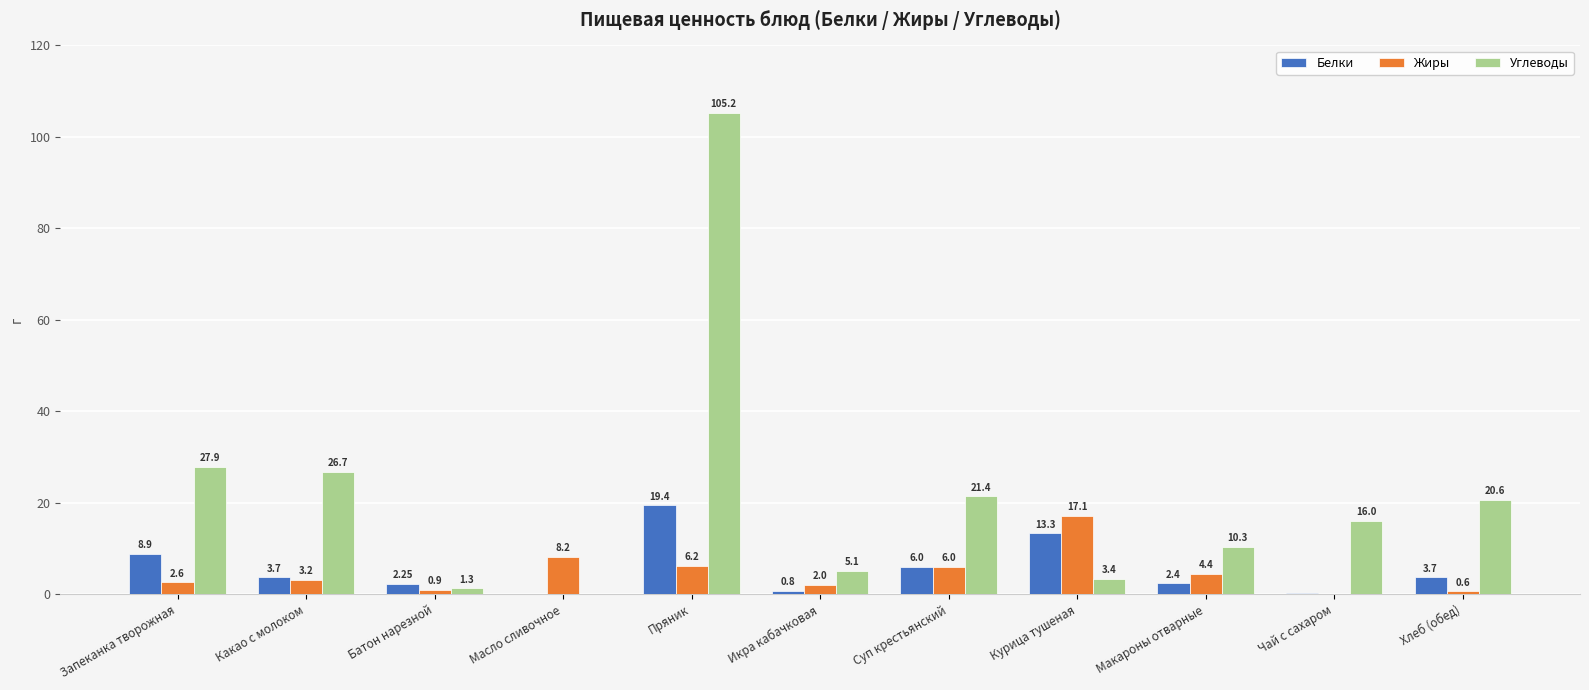

At which label does Углеводы reach its peak?

Пряник